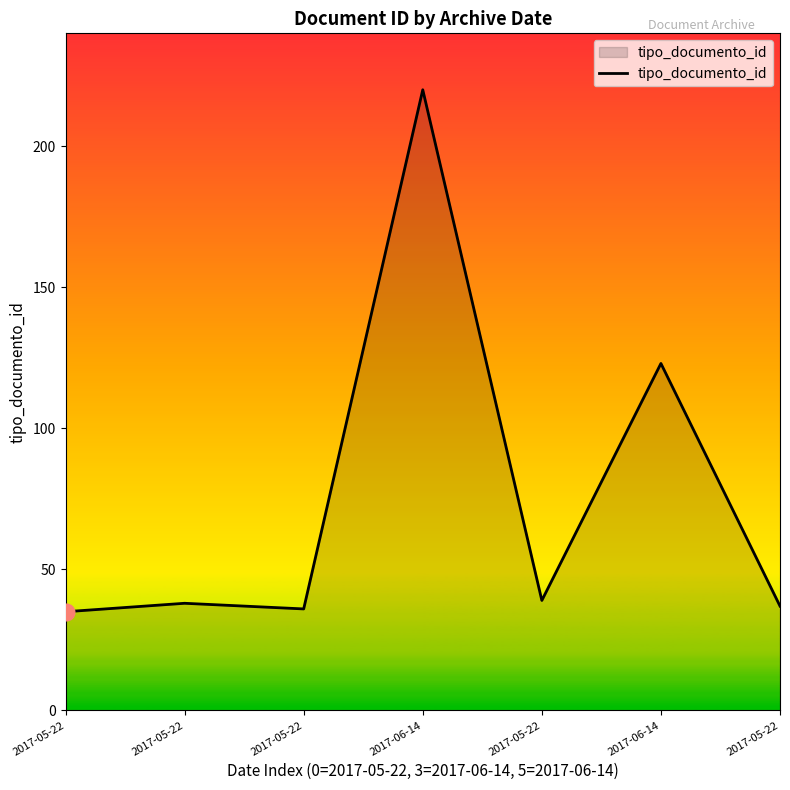

How many lines are shown in the chart?

1